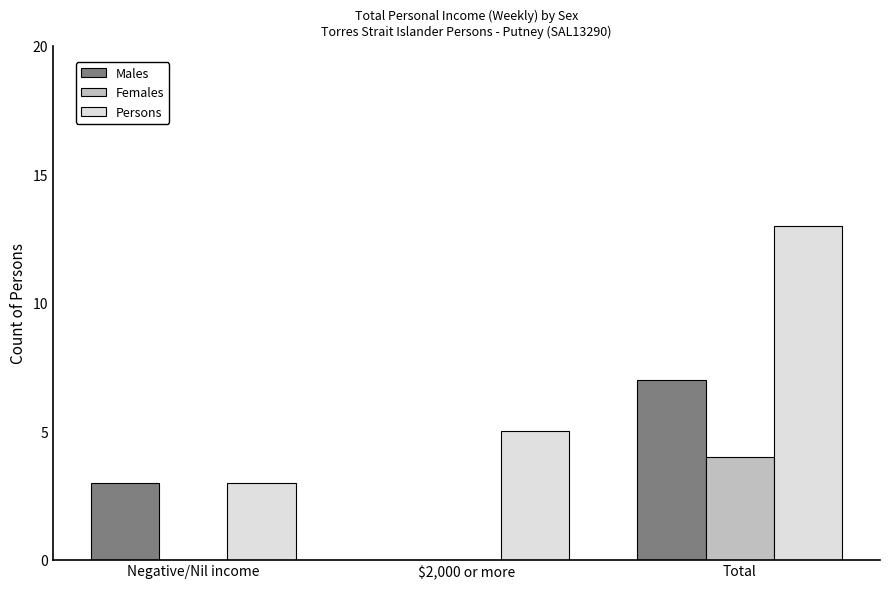

Where is Persons nearest to the value 8?

$2,000 or more